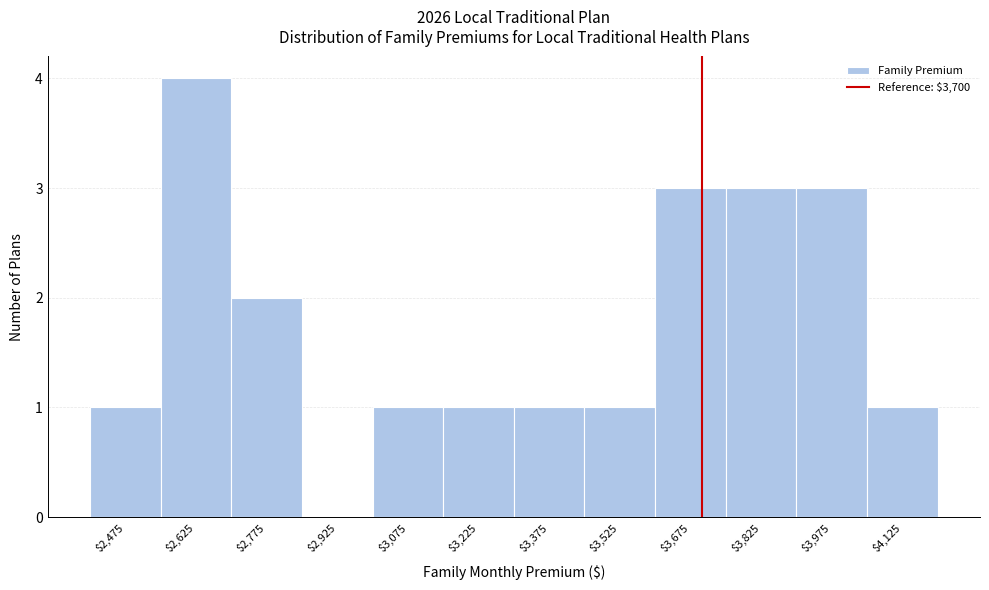

Reading left to right, list every bar in this chart as the range it spans on the x-axis followed by its height. Neither the bar edges nor the heights are printed on the chart, so give them approximately, as read against the axes.

2400 to 2550: 1
2550 to 2700: 4
2700 to 2850: 2
2850 to 3000: 0
3000 to 3150: 1
3150 to 3300: 1
3300 to 3450: 1
3450 to 3600: 1
3600 to 3750: 3
3750 to 3900: 3
3900 to 4050: 3
4050 to 4200: 1